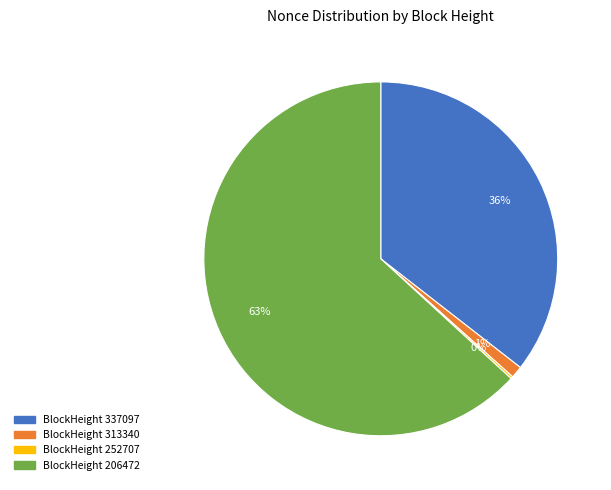

Is there any slice that represents more than half of the pie?

Yes